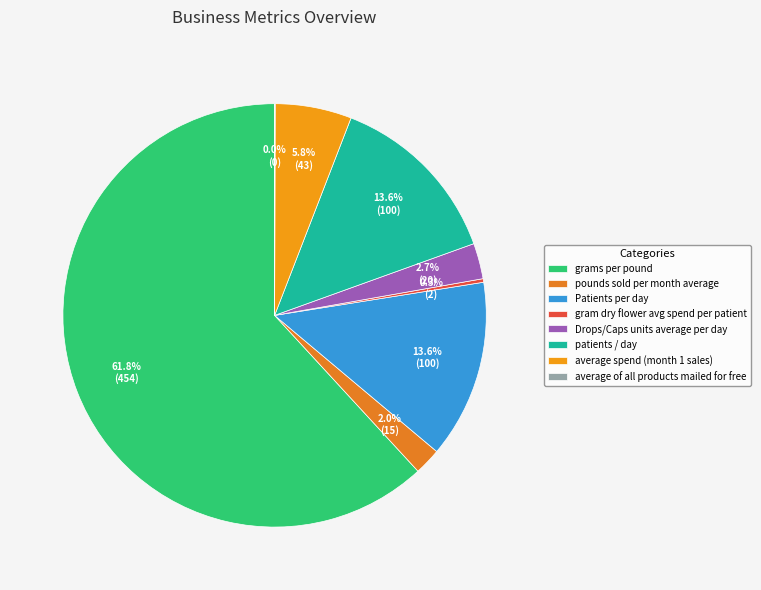

What is the smallest slice in the pie chart?

average of all products mailed for free